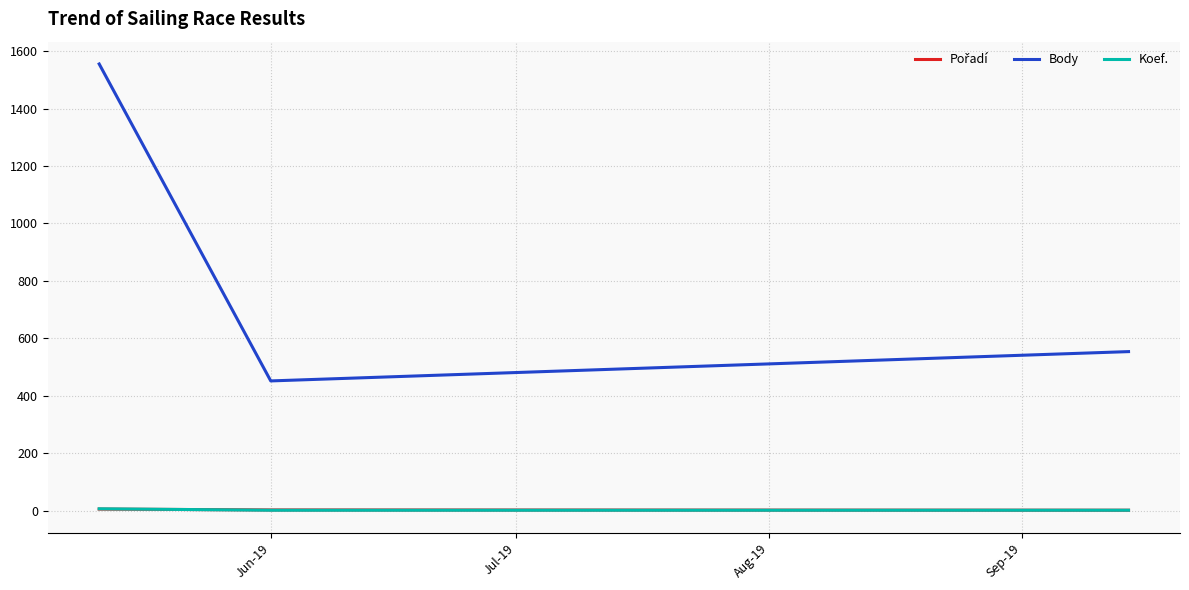

Which series has the largest total across all categories?

Body